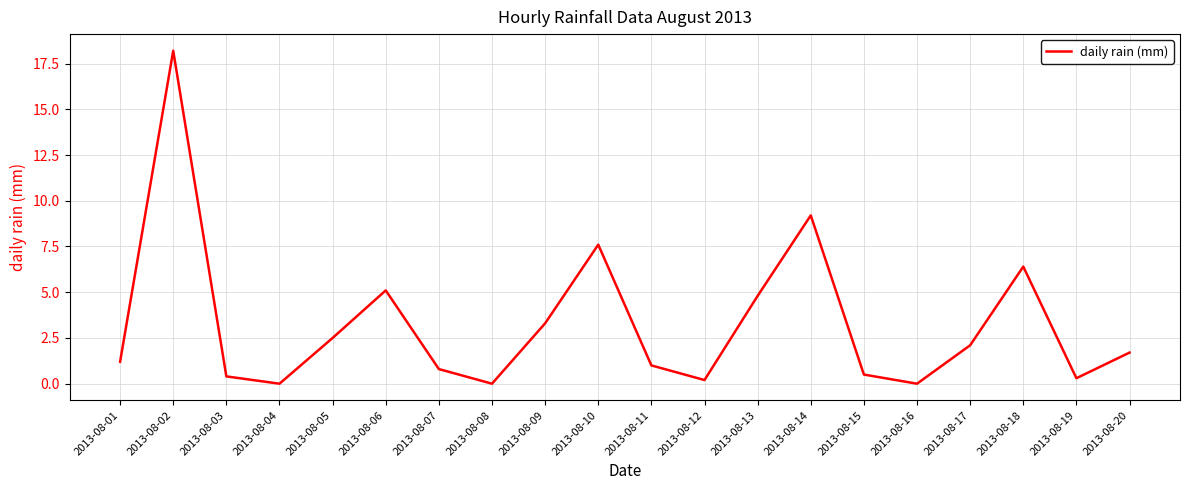

Count the number of data series in this chart.

1